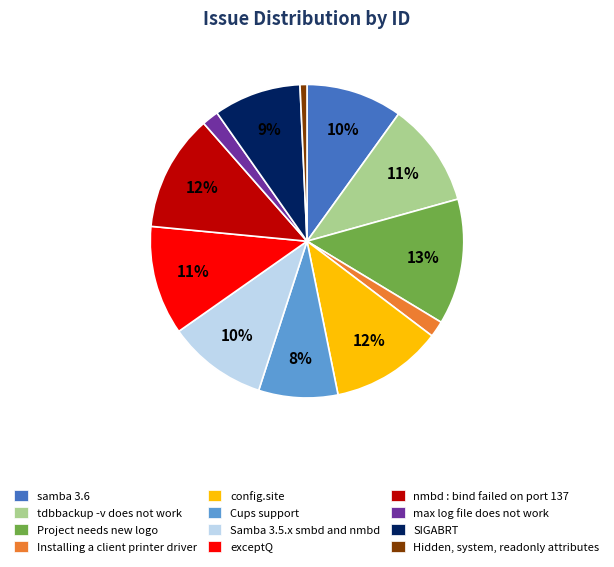

Between samba 3.6 and tdbbackup -v does not work, which is larger?

tdbbackup -v does not work